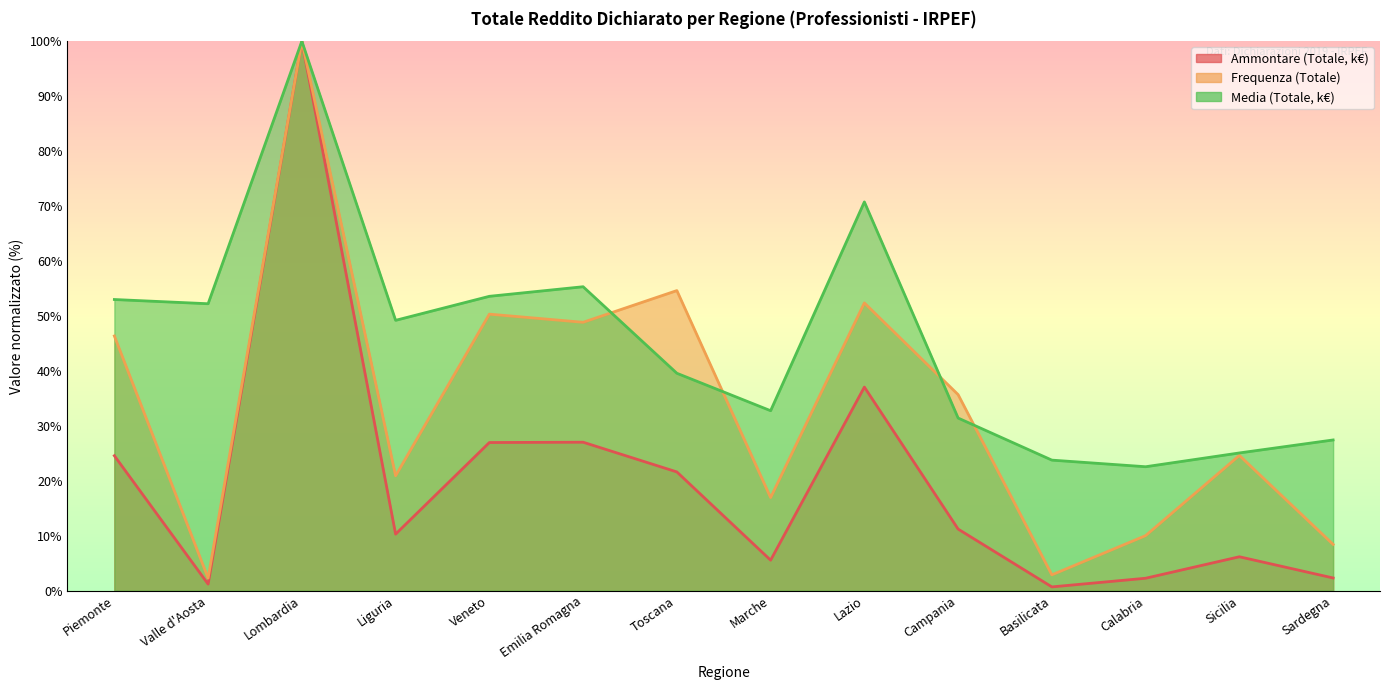

What is the approximate value of Frequenza (Totale) at Basilicata?

2.9